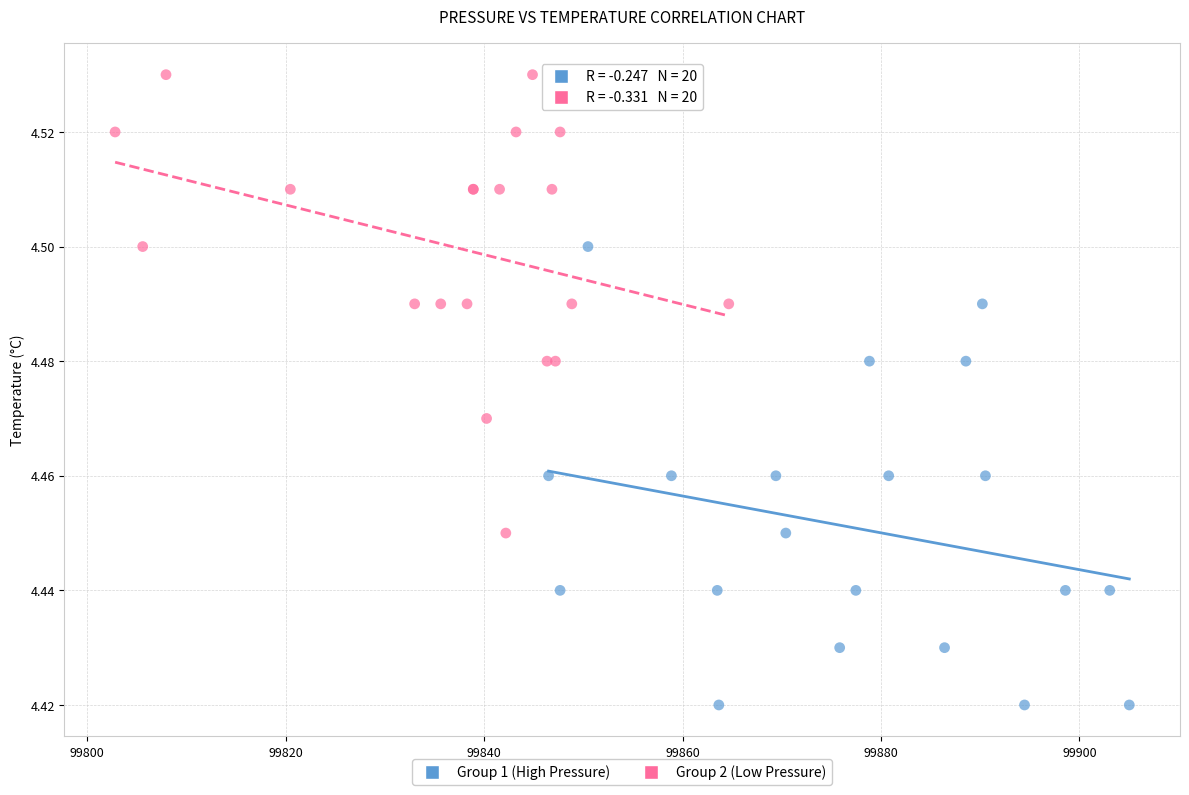

What are all the series names shown in the legend?

Group 1 (High Pressure), Group 2 (Low Pressure)